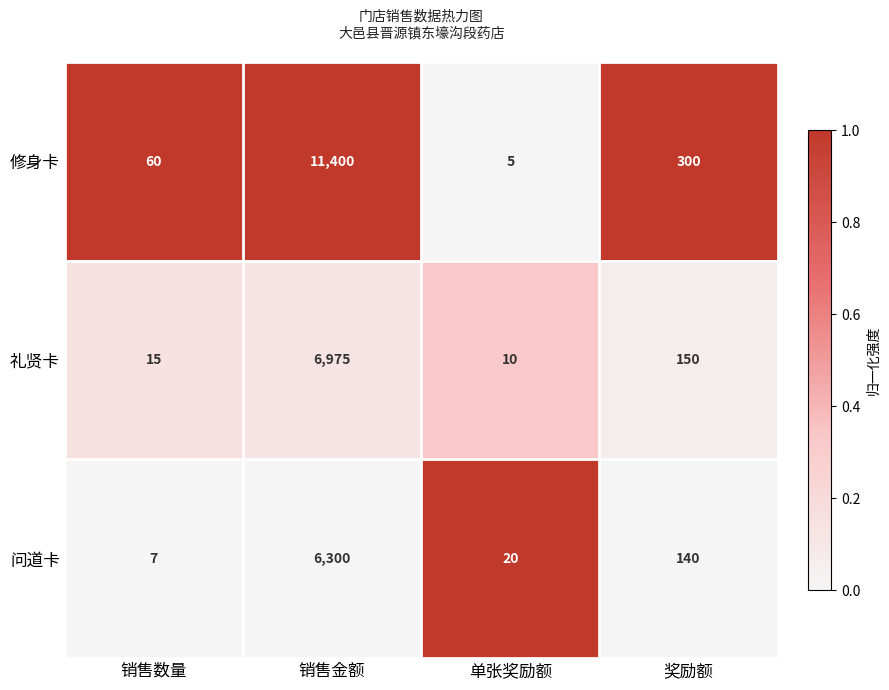

At which category is the sum across all series the highest?

销售金额